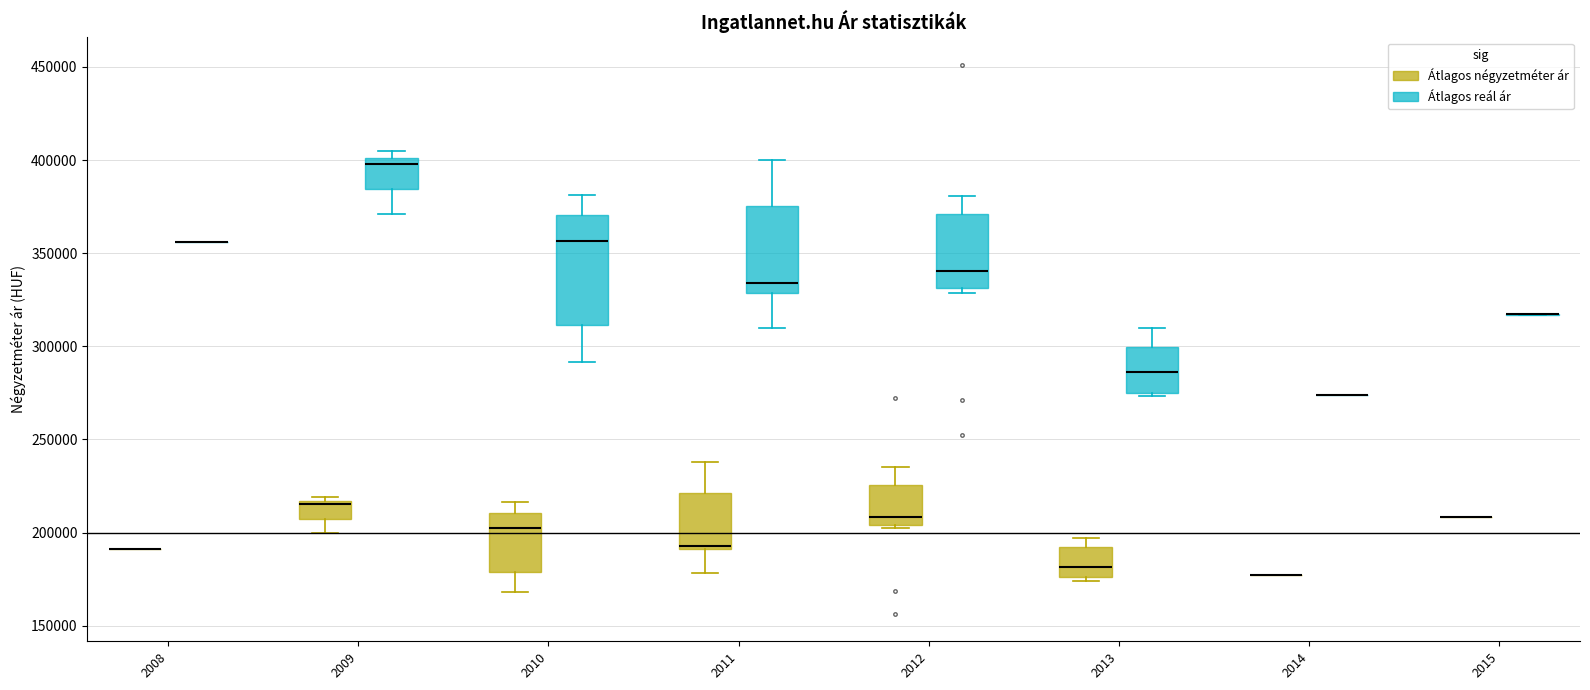

Where does the median line of the box for 2012 (Átlagos reál ár) sit on the y-axis? The values are not printed on the chart, so give them approximately, as read against the axis.

340000